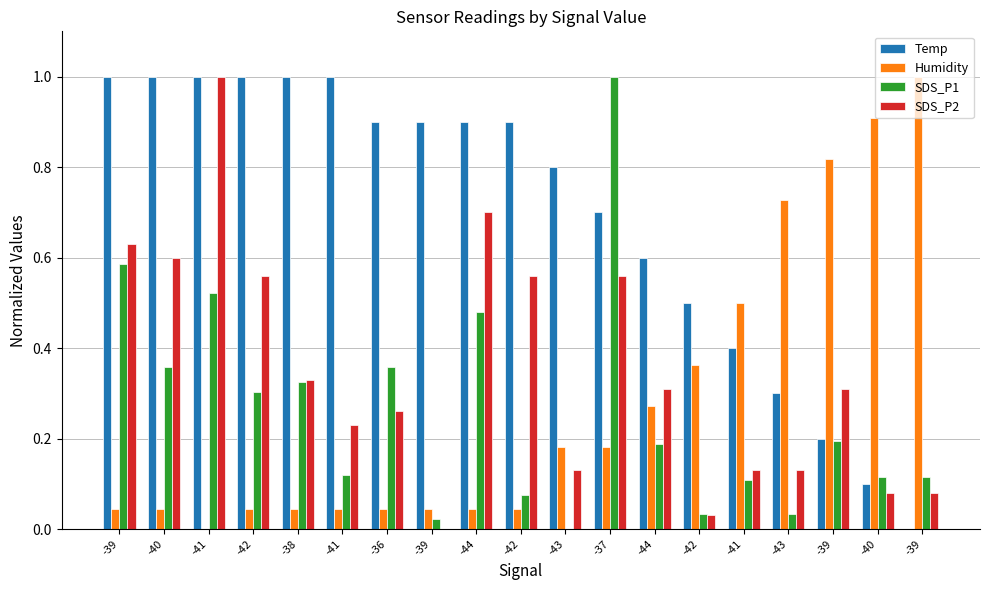

Are the bars grouped side by side (vs. stacked)?

Yes